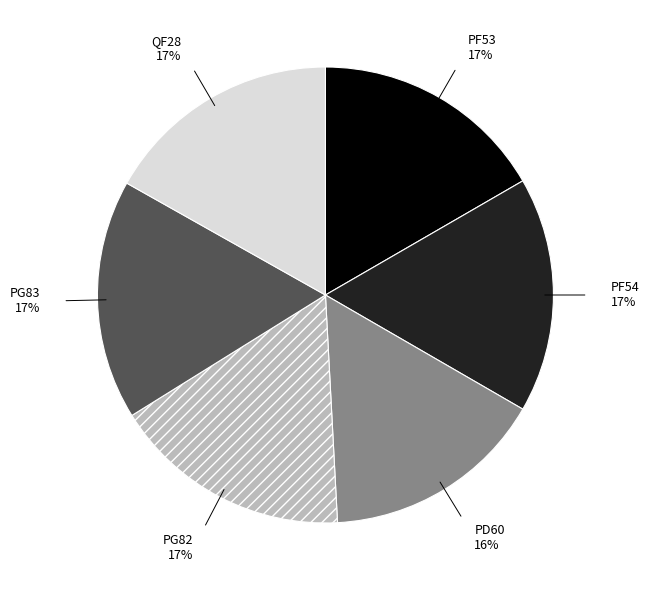

To the nearest percent, what is the combined percentage of PG82 and PG83?

34%